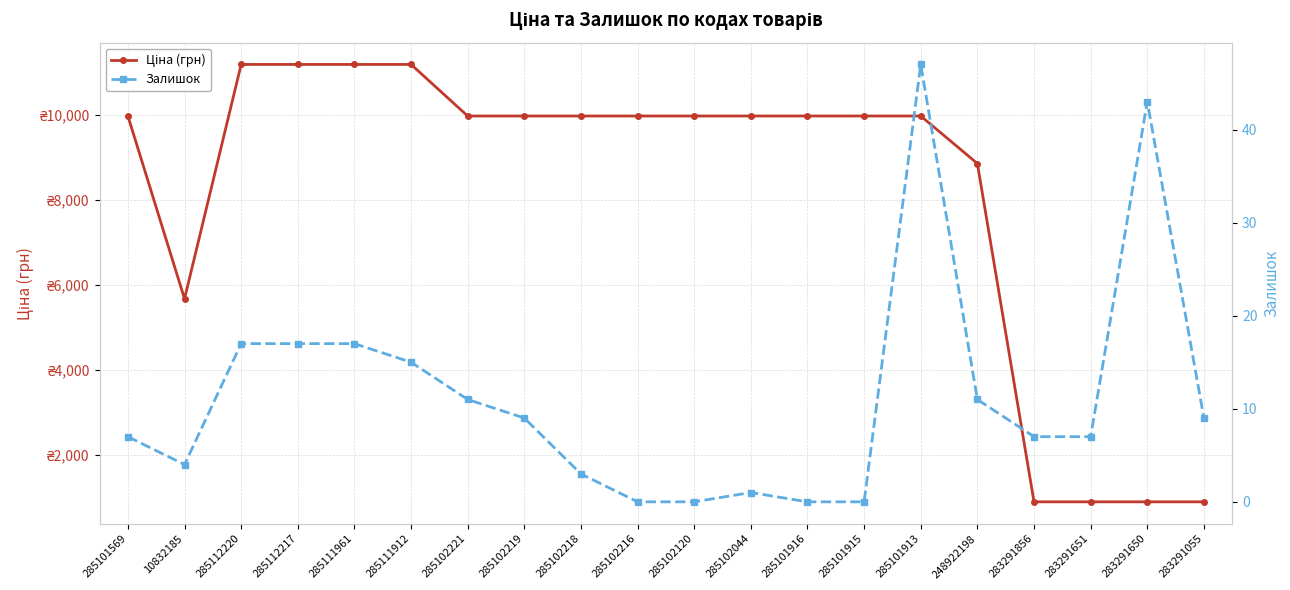

Is it true that Залишок equals 1.0 at 285102044?

True